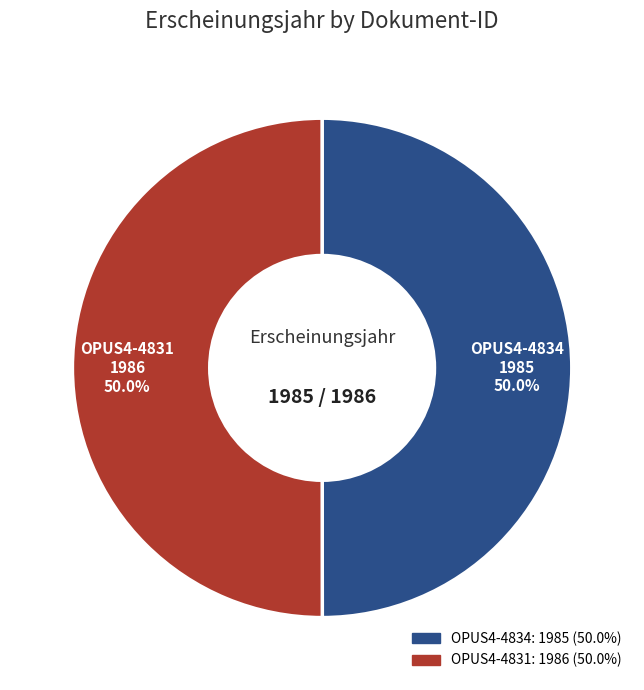

Approximately how many times larger is the value at OPUS4-4831 compared to OPUS4-4834?

1.0